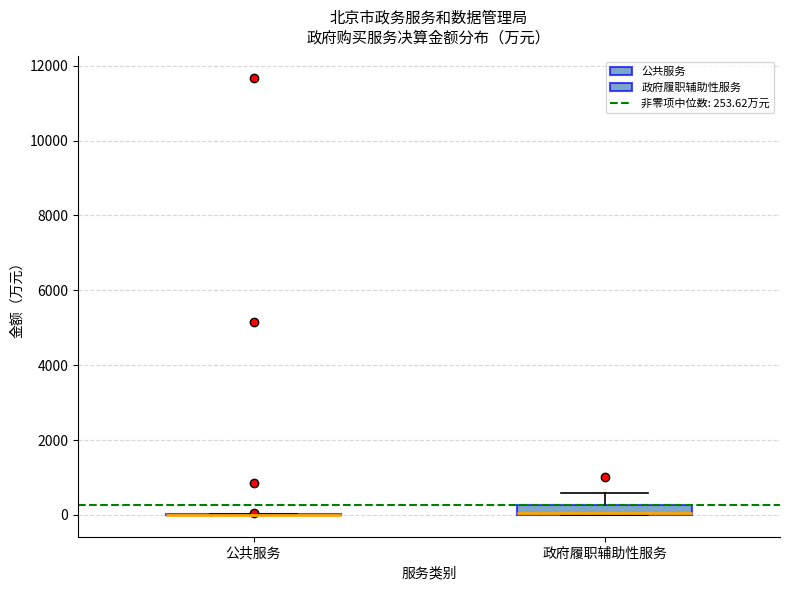

Comparing the boxes themselves (not the whiskers), which one is the tallest?

政府履职辅助性服务